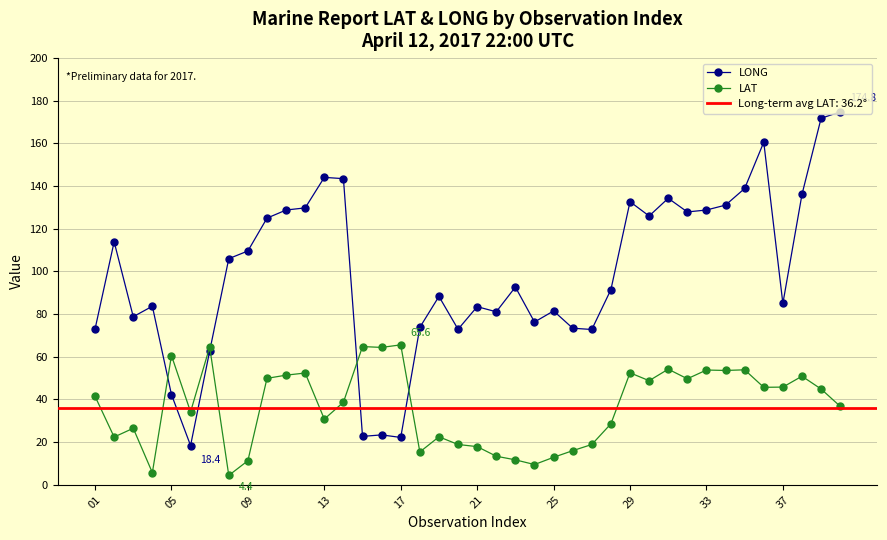

The value of LAT at 05 is 83.9. True or false?

False